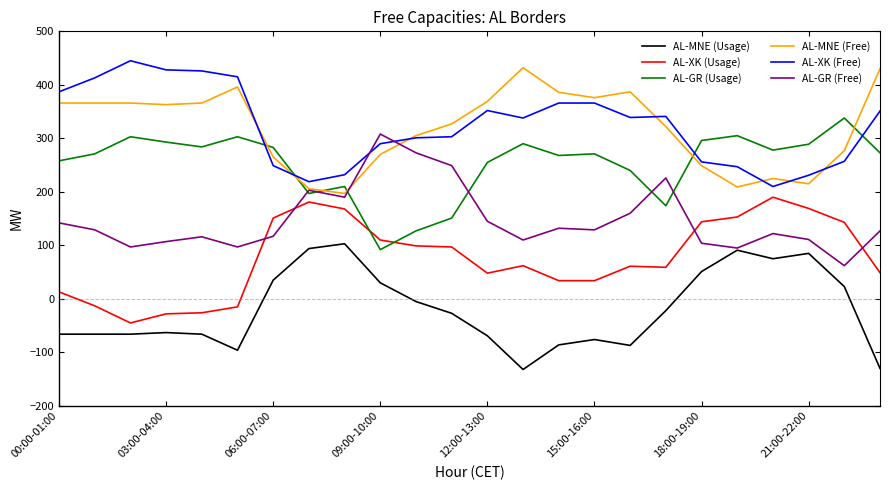

True or false: AL-MNE (Usage) and AL-GR (Usage) cross at least once.

False